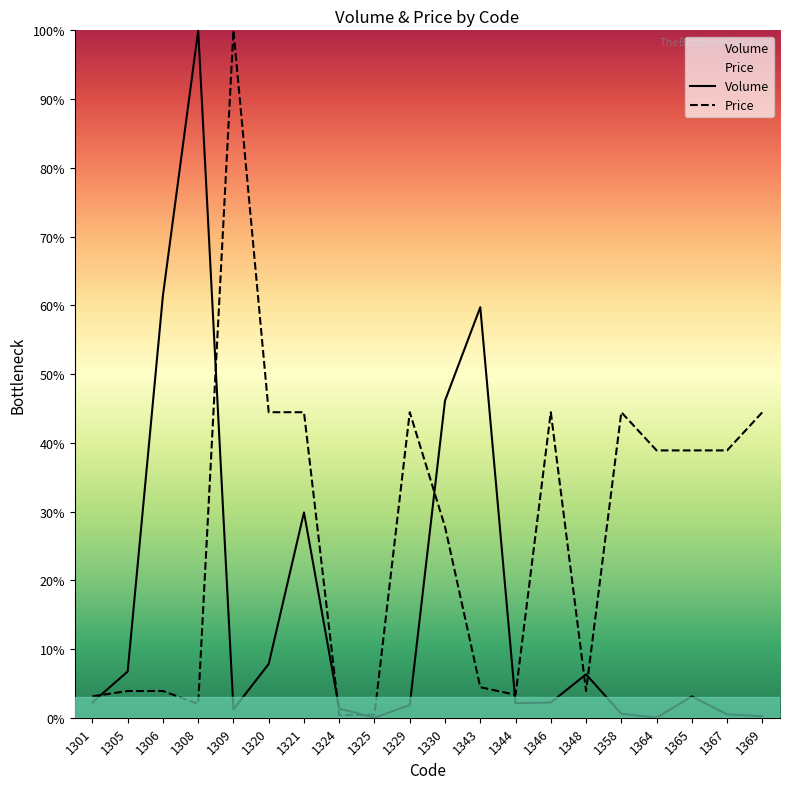

What is the difference between the second highest and second lowest values in the Price series?

44.0